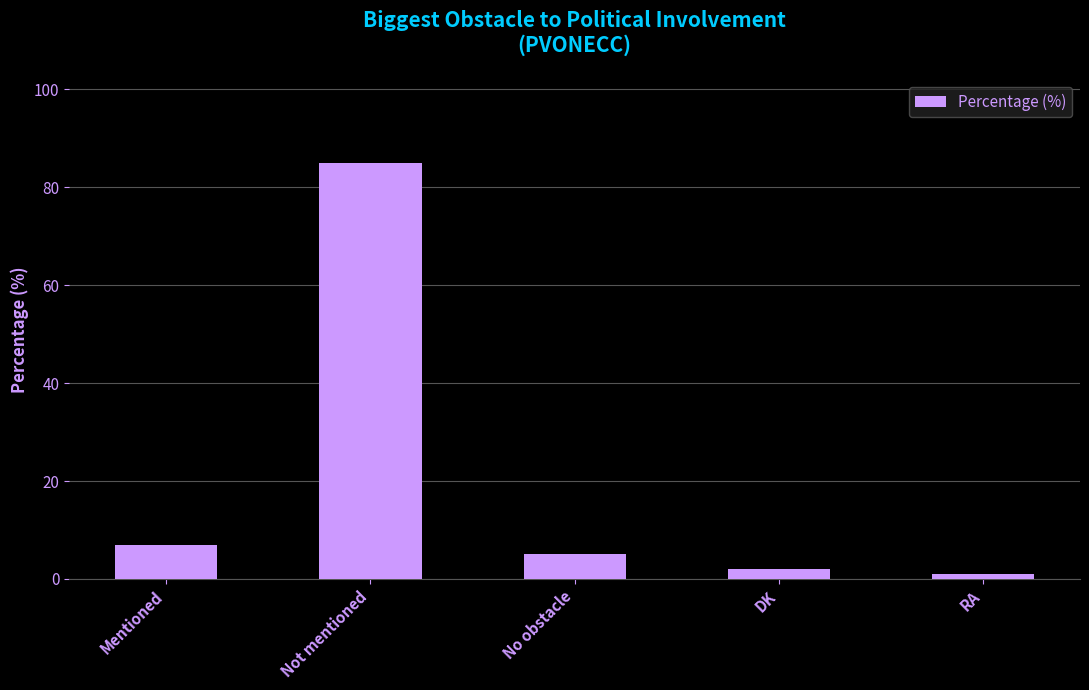

Are the bars horizontal?

No